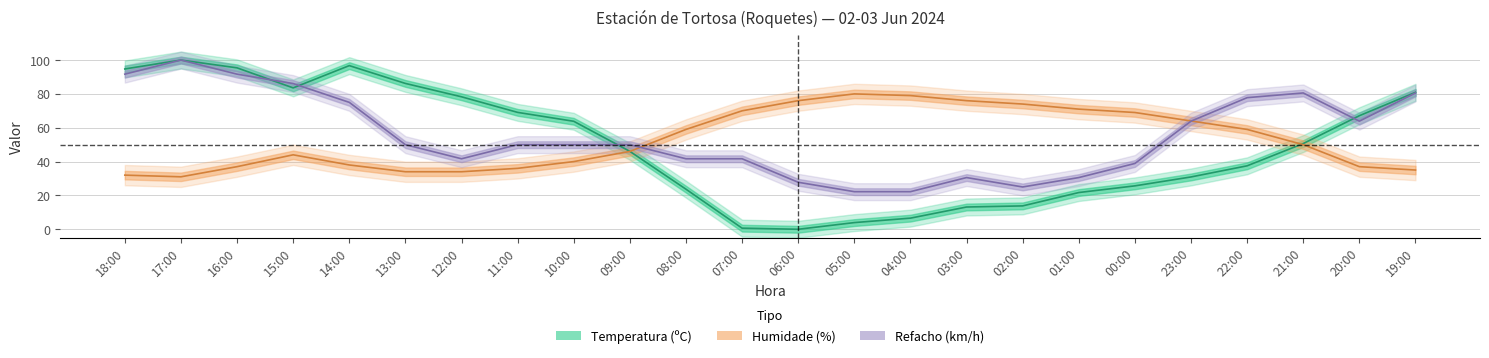

The Humidade (%) series shows 14.7 at 00:00. True or false?

False